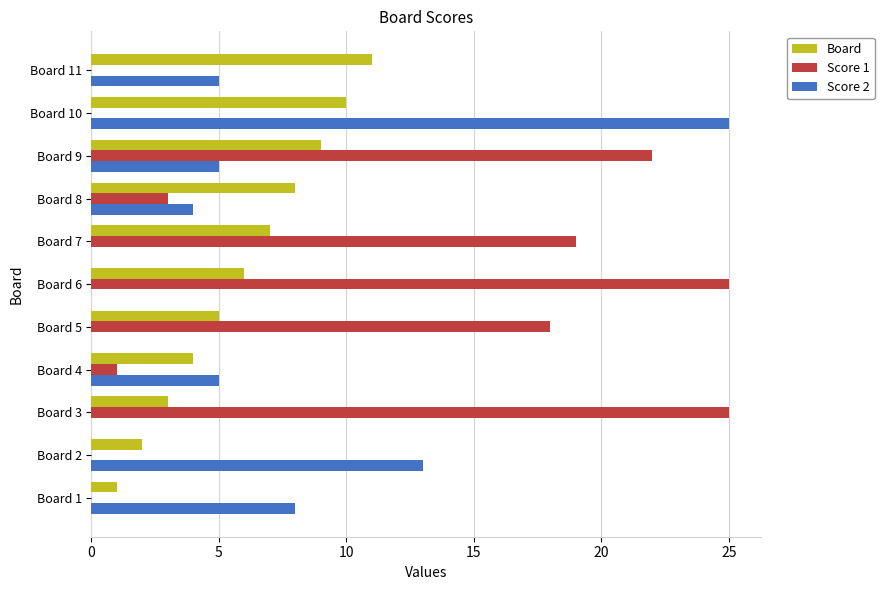

Between Board 8 and Board 9, which series saw the biggest shift?

Score 1